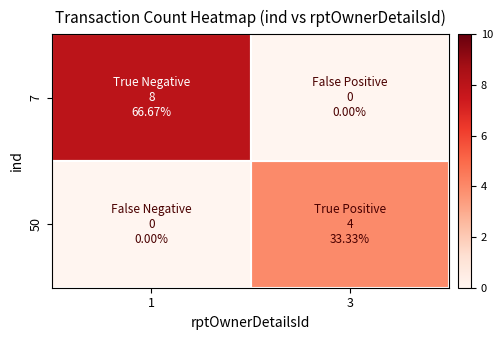

Reading right to left, list all the values displayed in this chart.

7: 3=0	1=8
50: 3=4	1=0